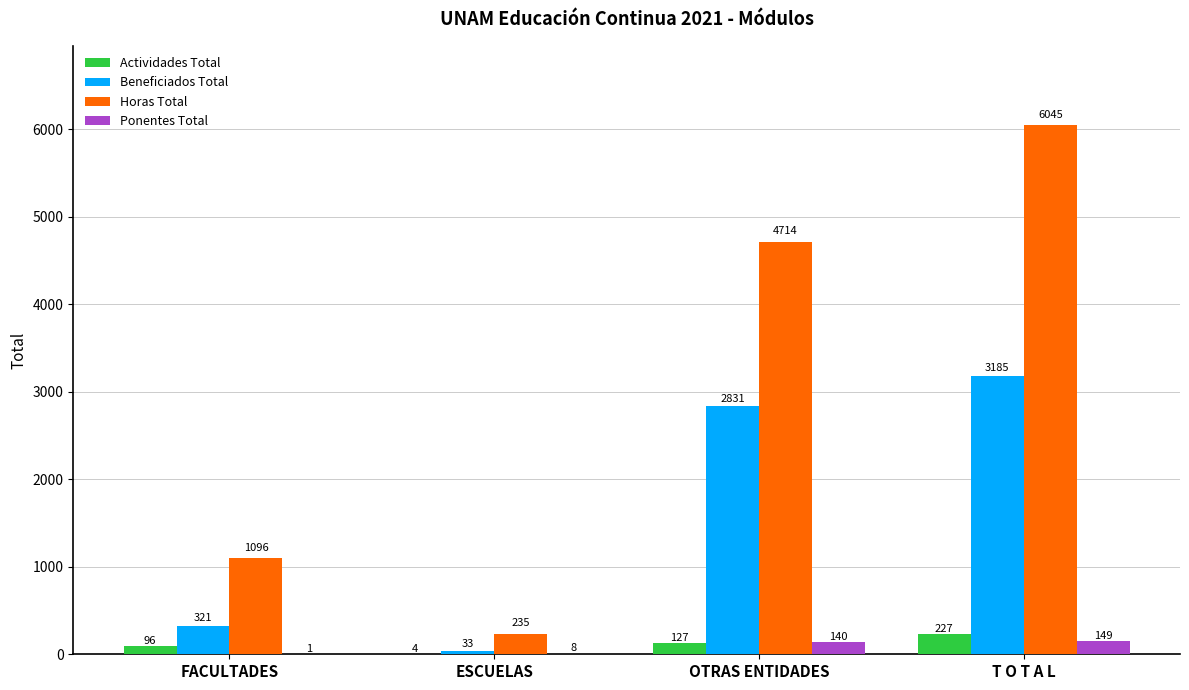

At which category is the sum across all series the highest?

T O T A L